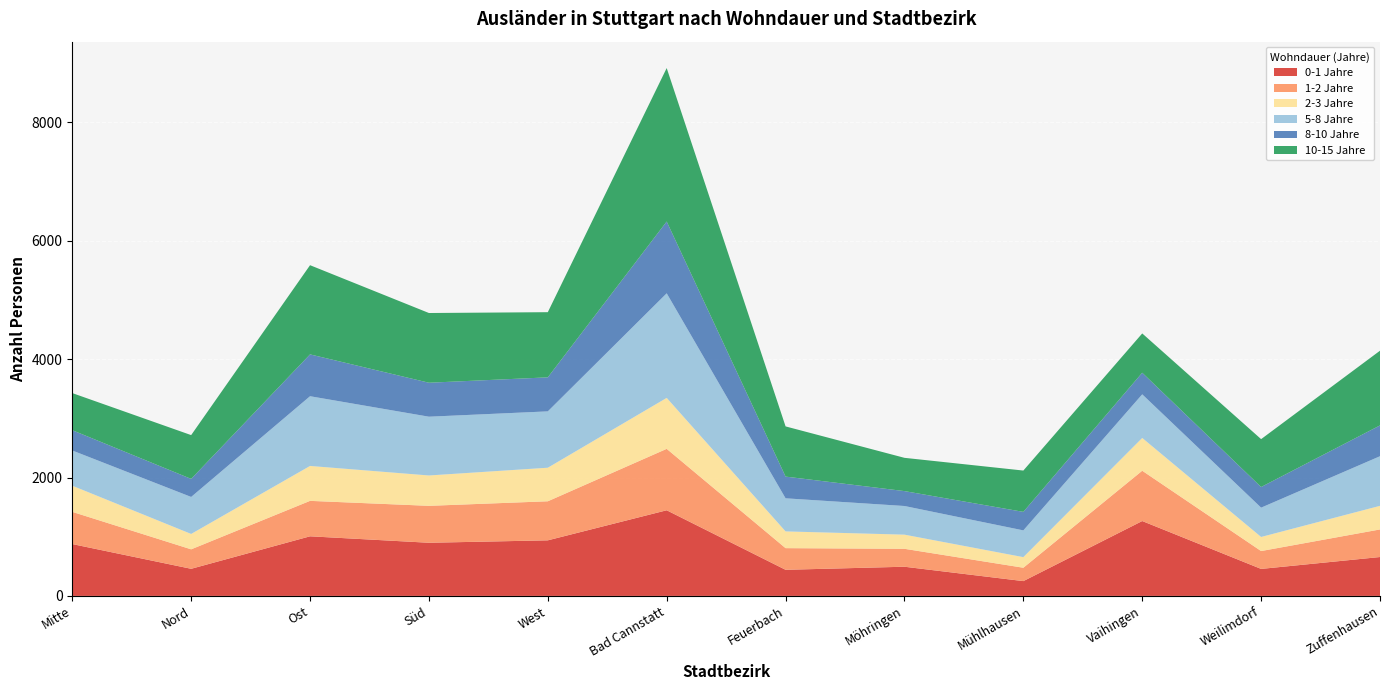

Reading left to right, transcribe all the data shown in this chart.

0-1 Jahre: 876	458	1007	898	939	1447	441	493	250	1265	456	657
1-2 Jahre: 544	329	599	624	660	1038	366	303	226	850	302	466
2-3 Jahre: 442	260	590	513	567	861	283	239	179	554	238	399
5-8 Jahre: 595	625	1178	993	952	1767	559	484	452	737	495	838
8-10 Jahre: 343	305	707	574	575	1213	367	252	313	365	349	521
10-15 Jahre: 627	740	1507	1178	1101	2593	848	562	698	664	809	1262